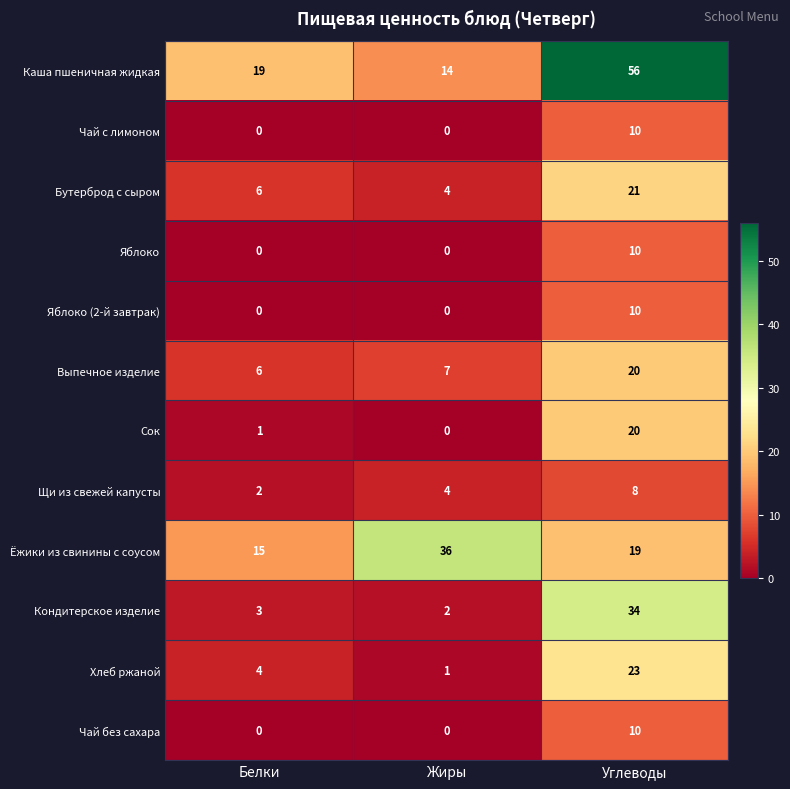

What is the sum of all Щи из свежей капусты values?

14